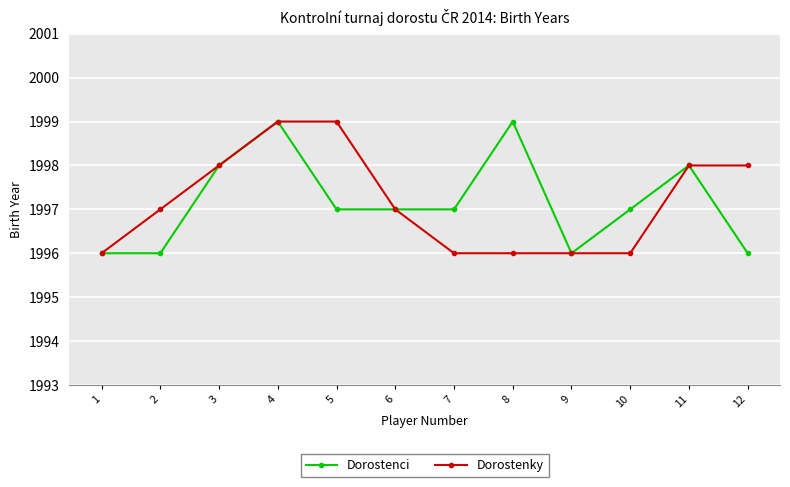

Is it true that Dorostenci equals 1996 at 12?

True